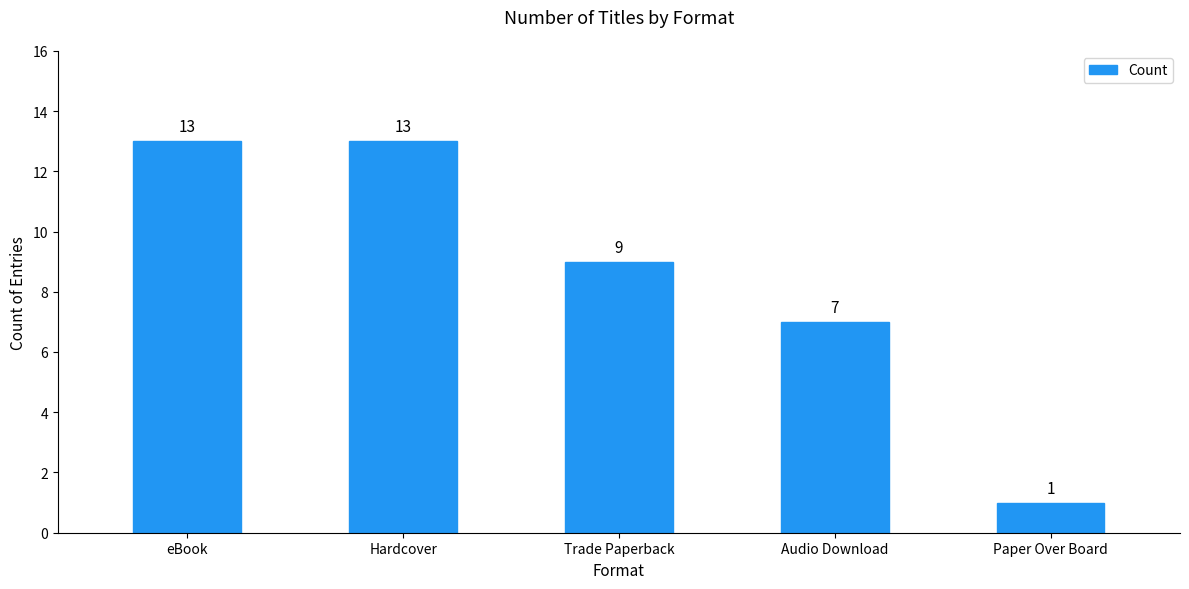

What is the label of the 3rd bar from the left?

Trade Paperback